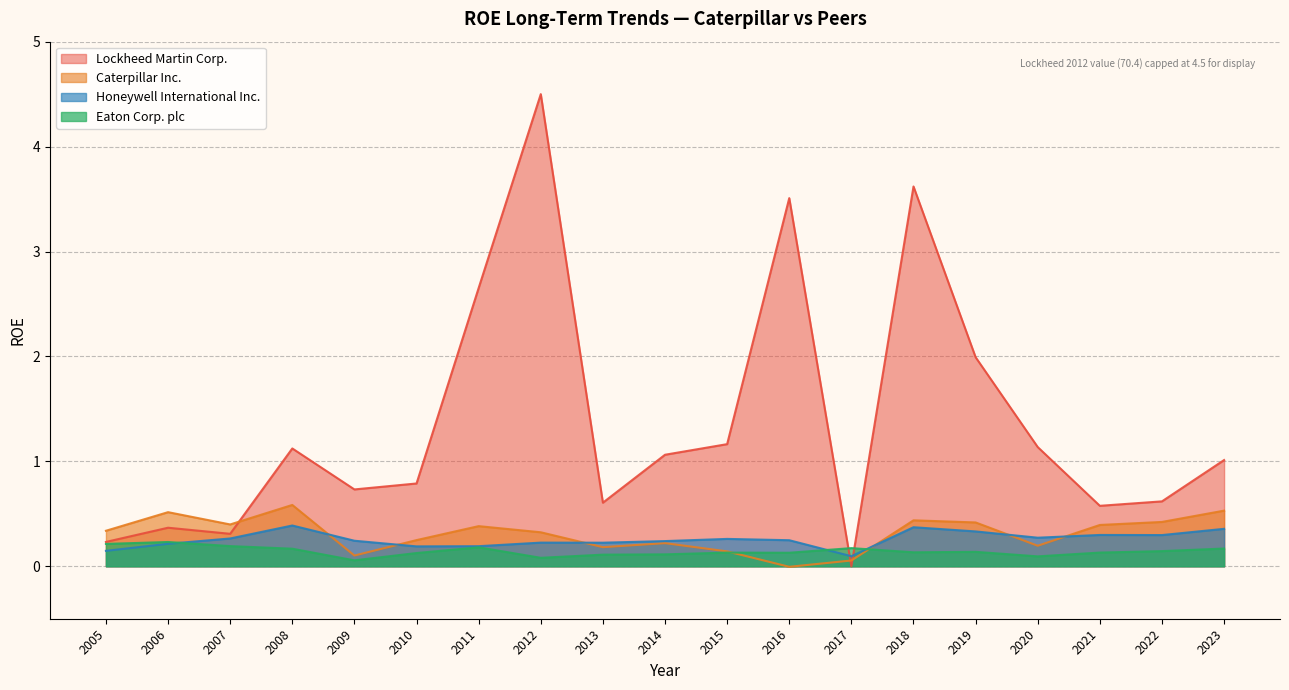

What is the spread (max minus min) of values at 2006?

0.3